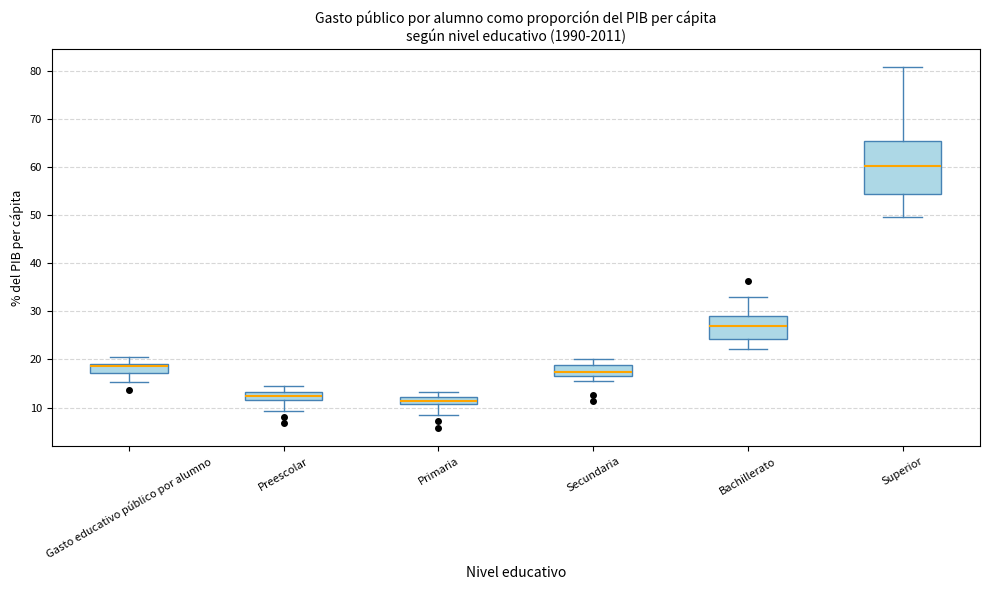

Which box is the tallest, from its lower edge to its upper edge?

Superior